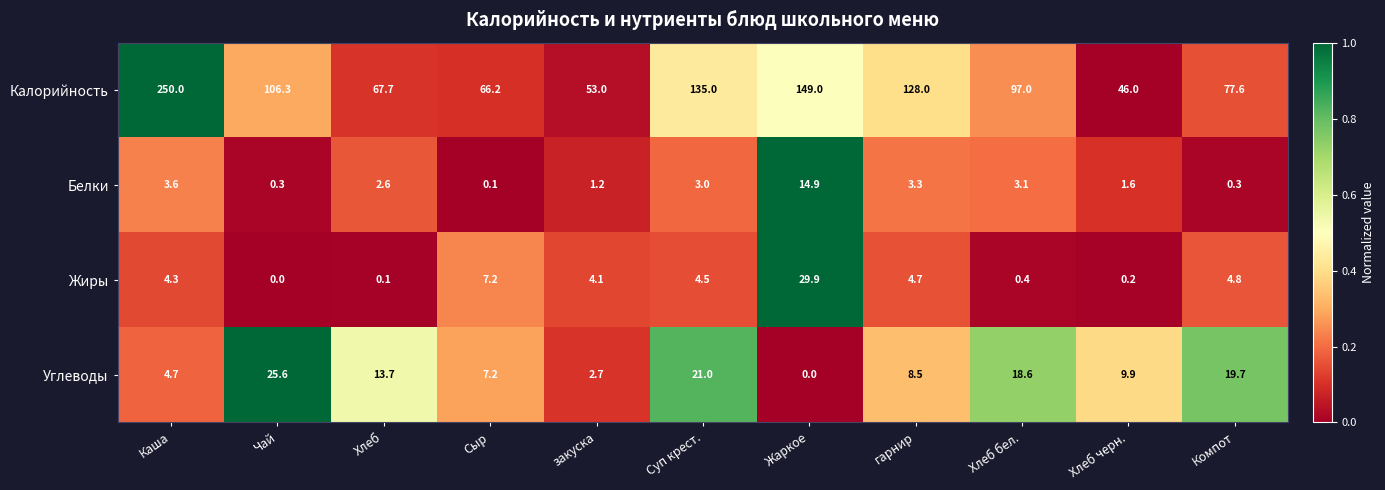

Which category has the highest value across all series?

Каша